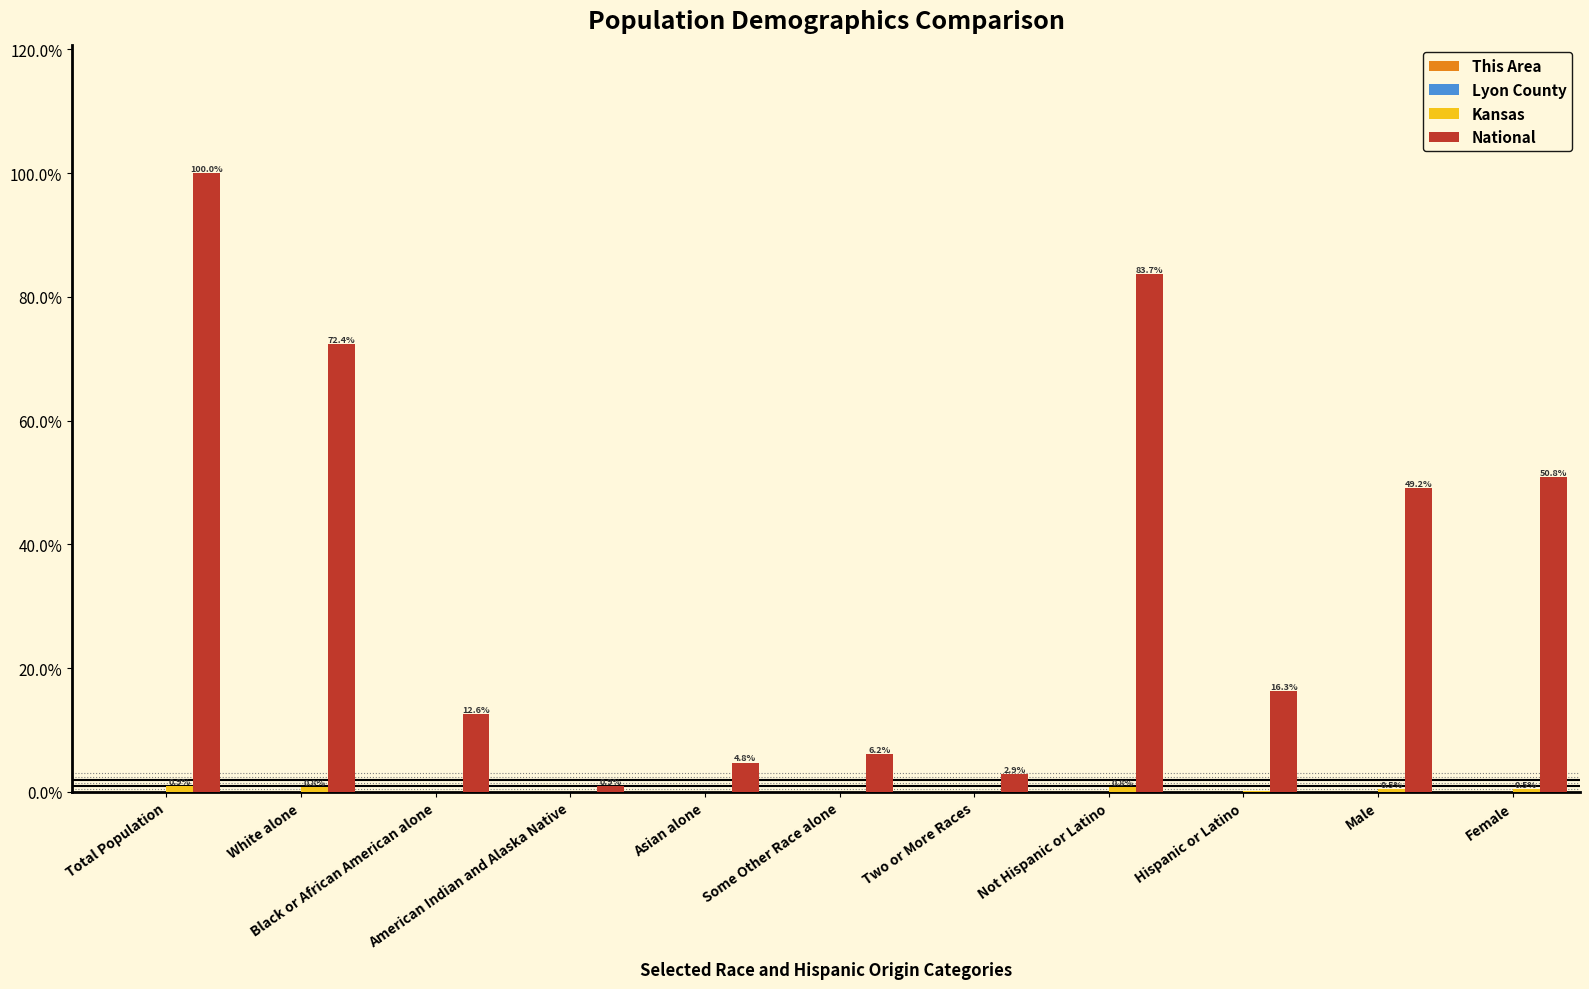

Which series has the largest total across all categories?

National